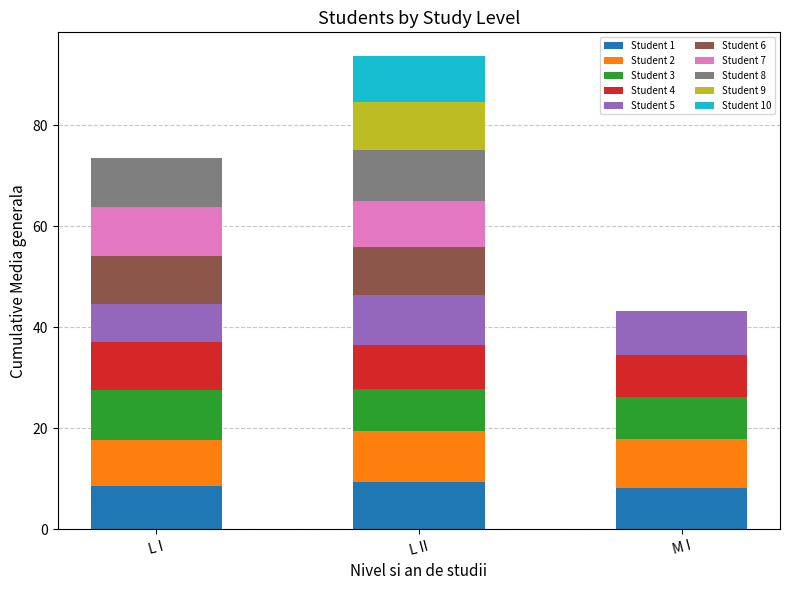

What is the maximum value for Student 1?

9.5